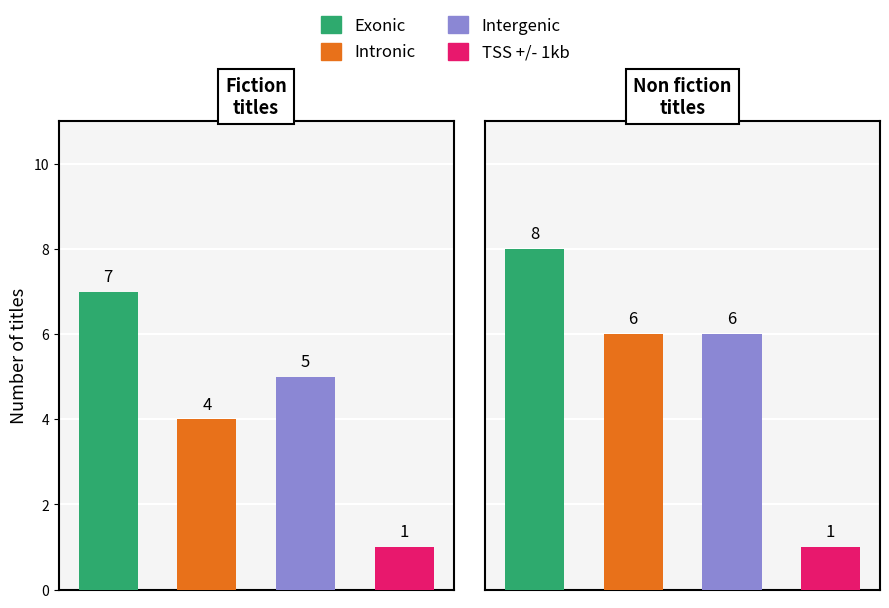

How many distinct data groups are displayed?

4